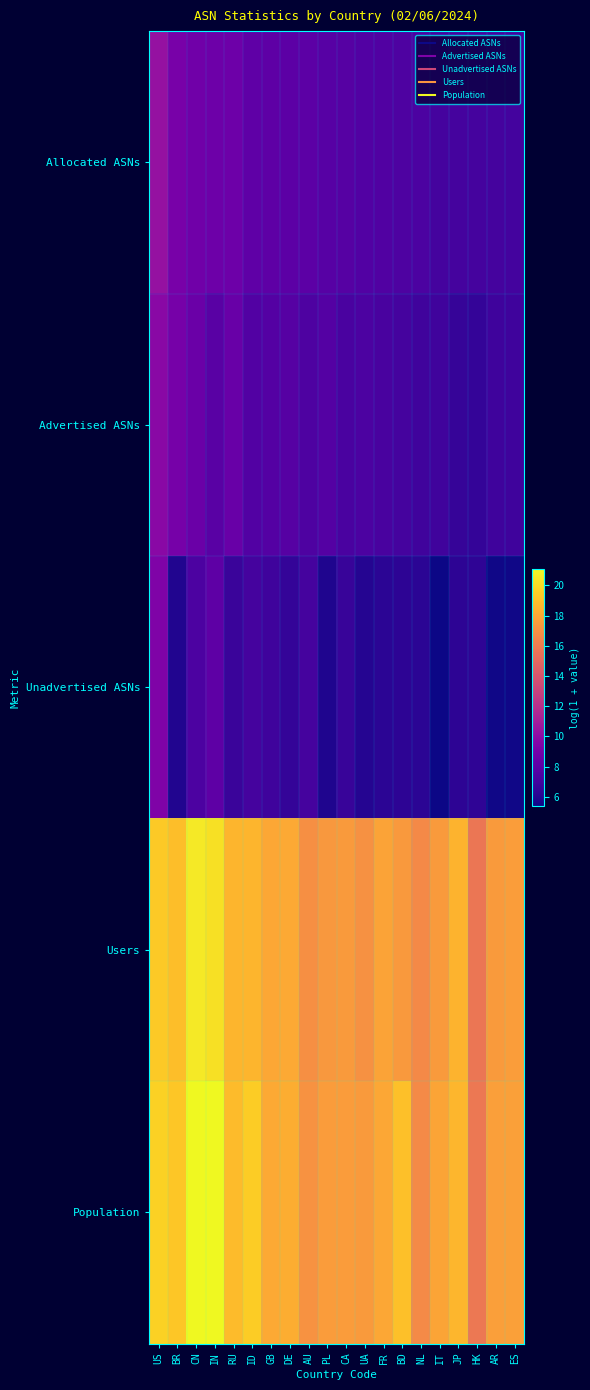

Which has a higher value, ES or GB?

GB